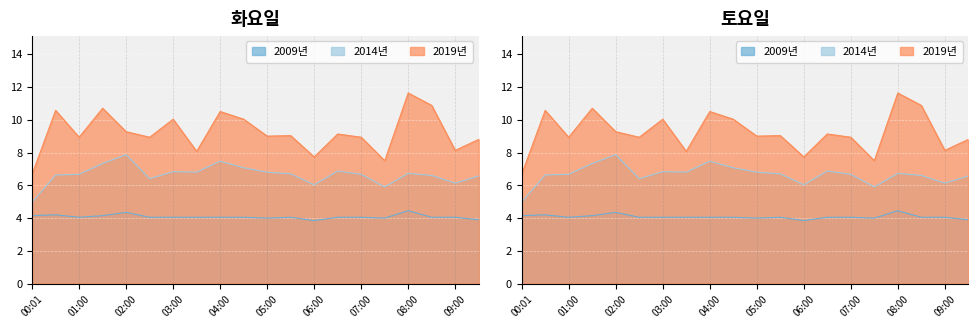

What is the label of the 17th point from the right?

01:30